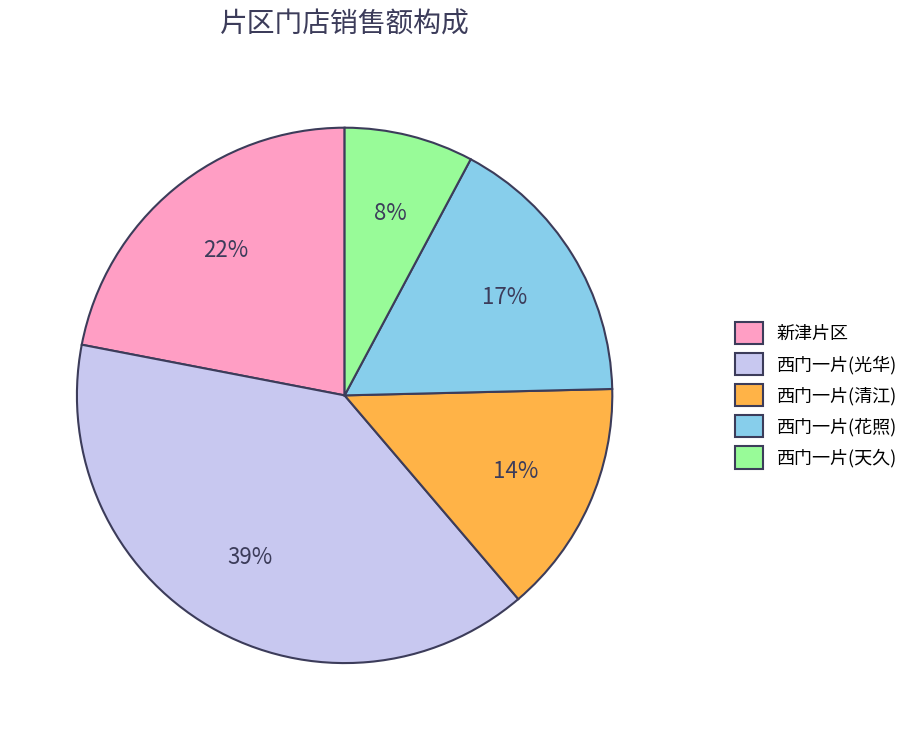

How many slices are in this pie chart?

5